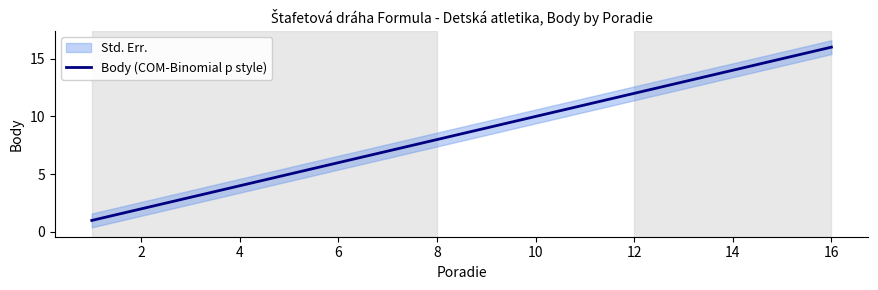

What is the maximum value for Body (COM-Binomial p style)?

16